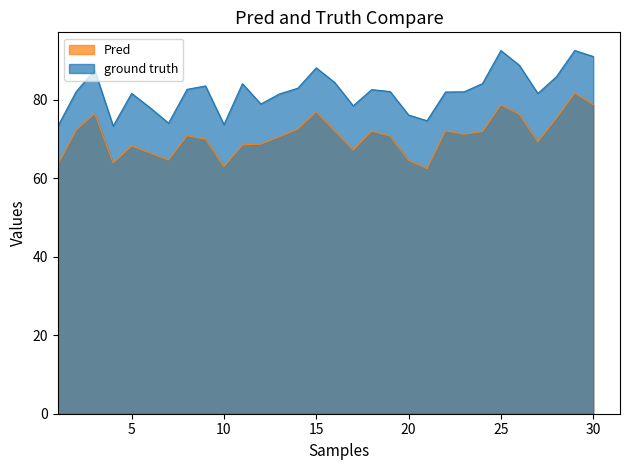

Reading left to right, extract all data points from this chart.

Egg bare diameter: 1=63.4	2=72.3	3=76.5	4=63.9	5=68.2	6=66.4	7=64.6	8=70.8	9=70.0	10=62.9	11=68.5	12=68.7	13=70.6	14=72.5	15=77.0	16=72.0	17=67.2	18=72.0	19=70.7	20=64.6	21=62.5	22=72.1	23=71.2	24=71.9	25=78.7	26=76.3	27=69.3	28=75.3	29=81.7	30=78.8
Egg full diameter: 1=73.2	2=82.1	3=87.5	4=73.3	5=81.6	6=78.0	7=74.0	8=82.6	9=83.5	10=73.7	11=84.1	12=78.9	13=81.5	14=82.9	15=88.1	16=84.4	17=78.5	18=82.6	19=82.1	20=76.1	21=74.7	22=82.0	23=82.0	24=84.1	25=92.5	26=88.8	27=81.6	28=85.8	29=92.5	30=91.0